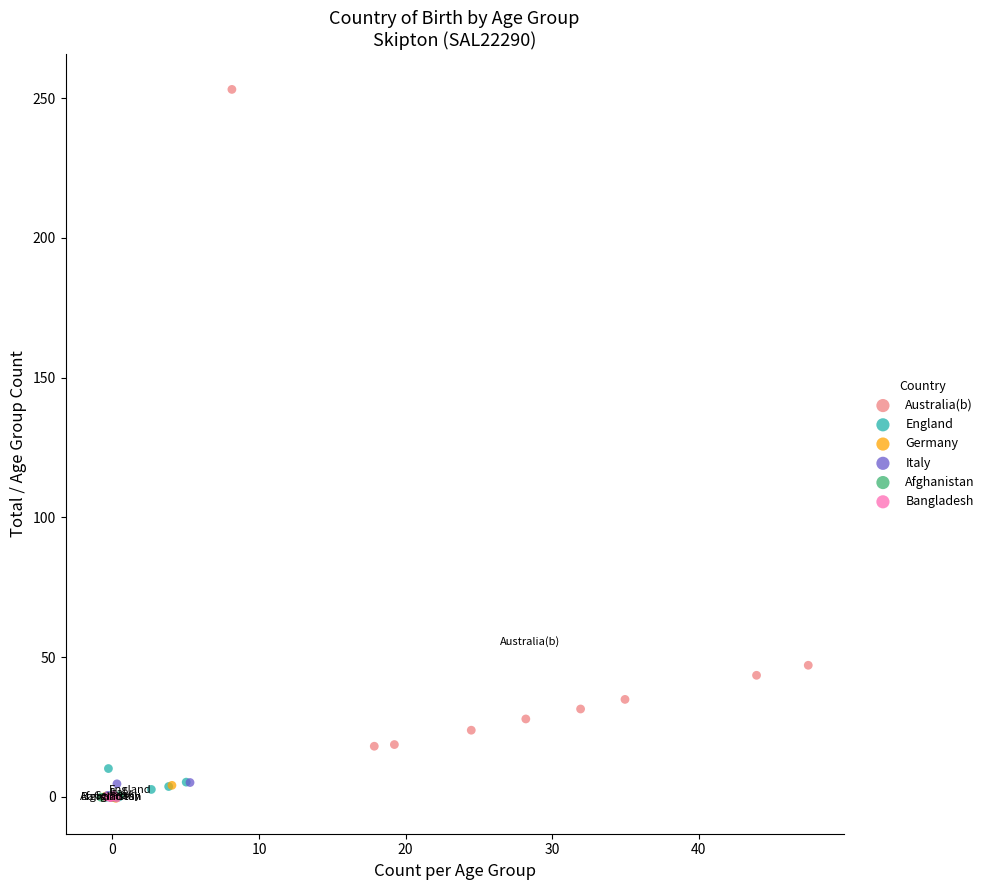

Which series has the widest spread of Y values?

Australia(b)